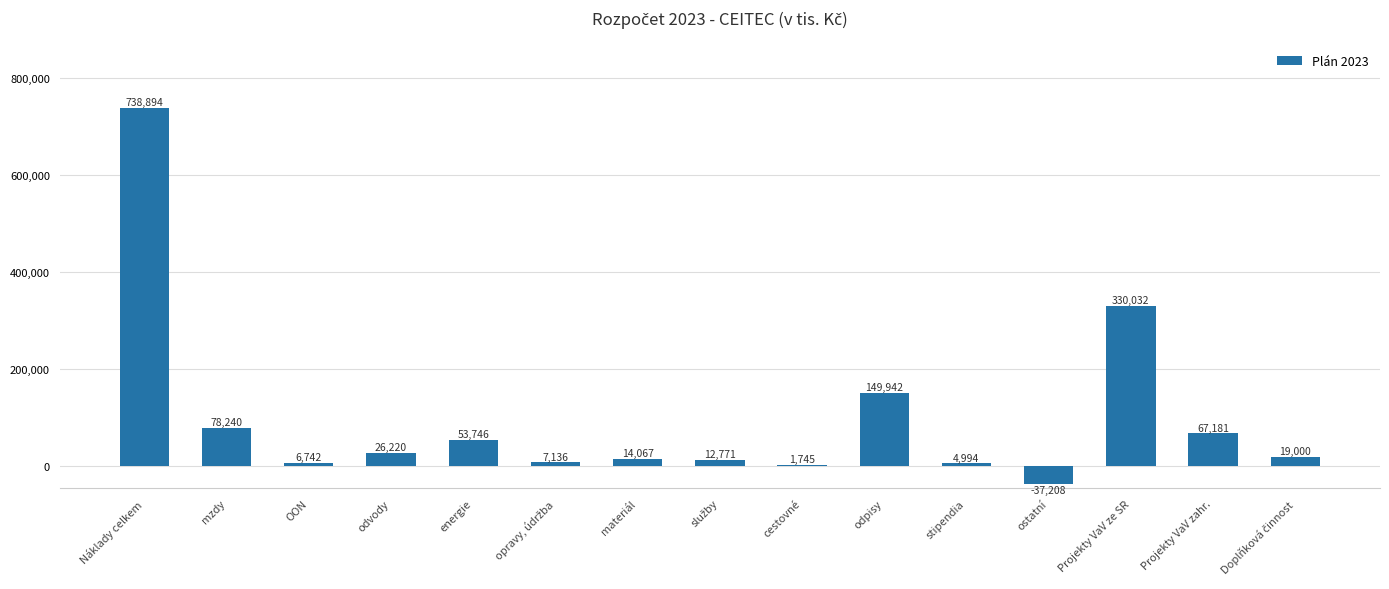

True or false: the data shows 1183224 at Náklady celkem.

False